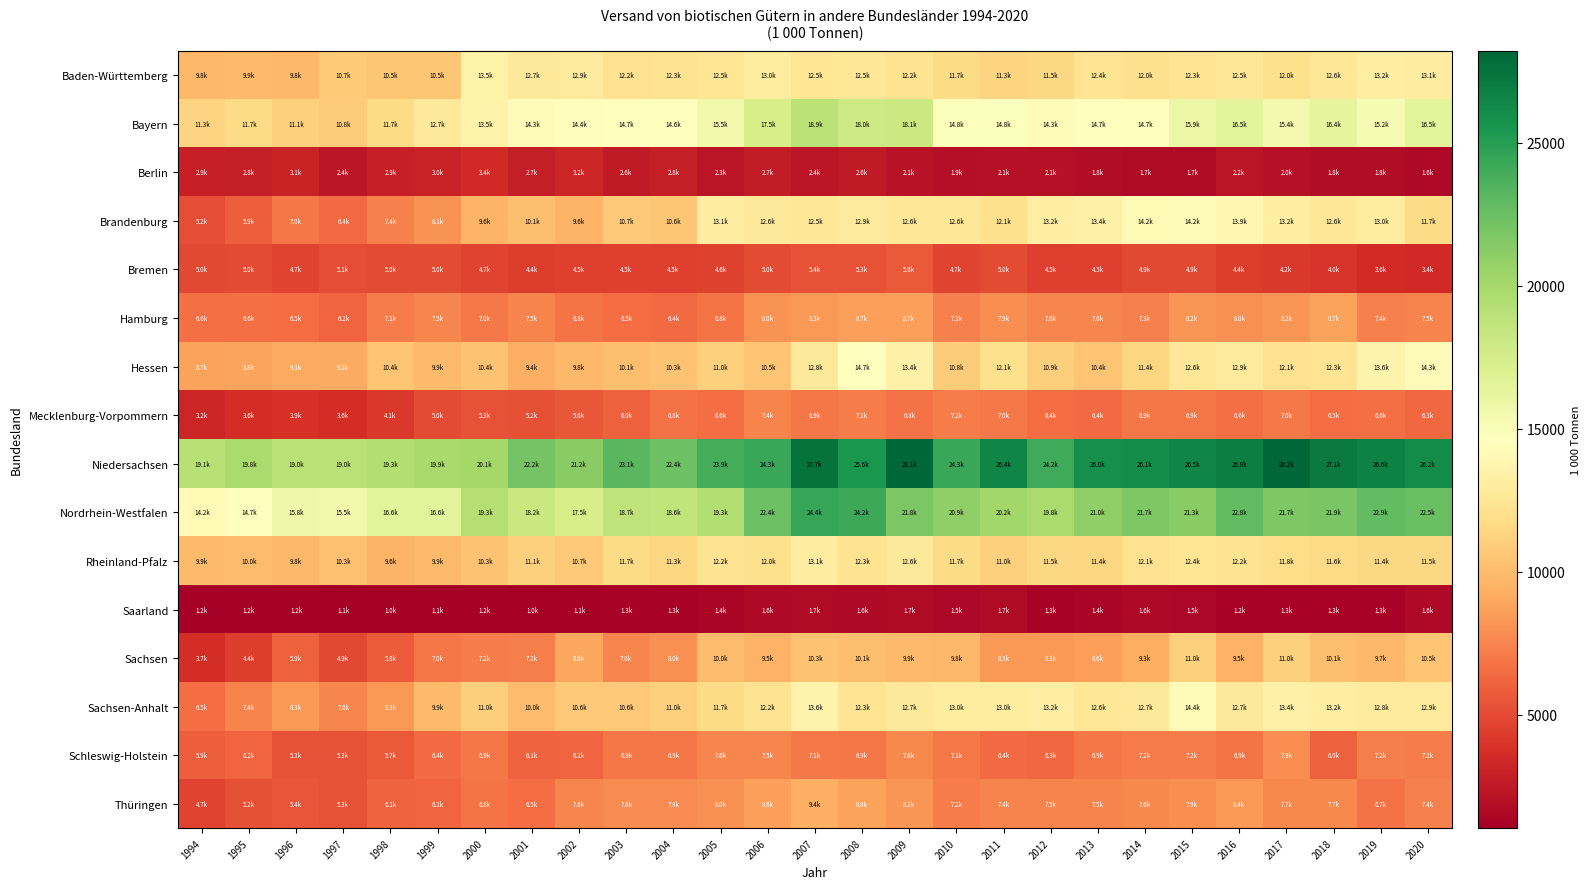

Count the number of data series in this chart.

16